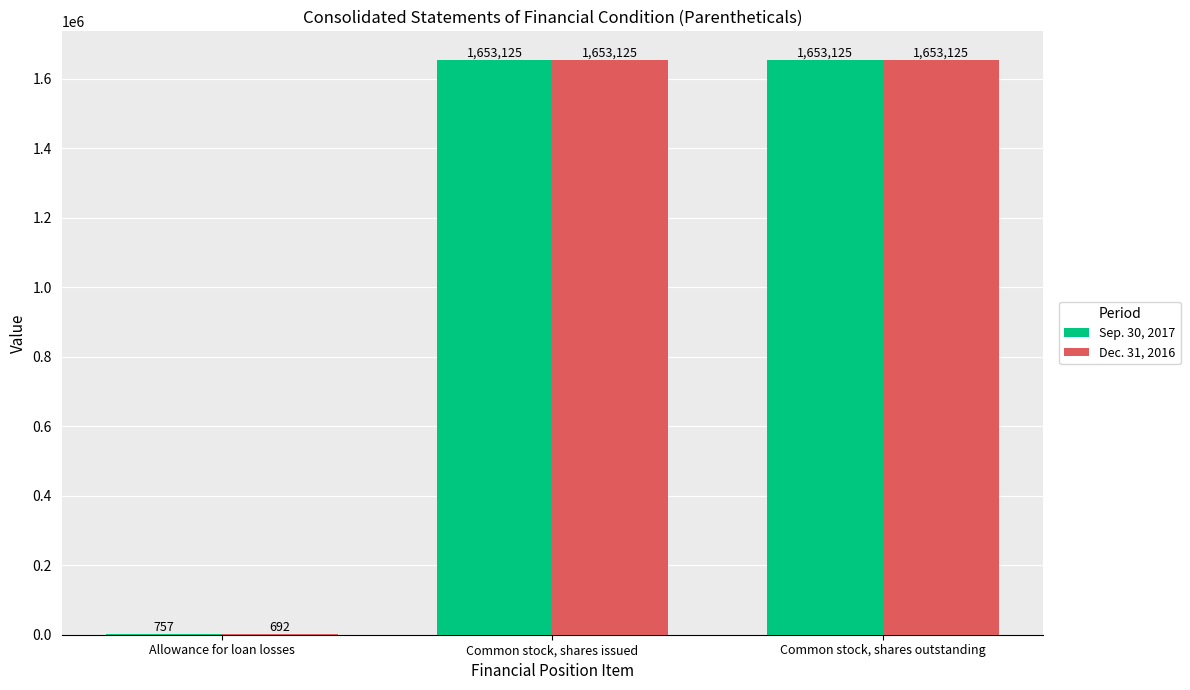

Between Allowance for loan losses and Common stock, shares issued, which series saw the biggest shift?

Dec. 31, 2016